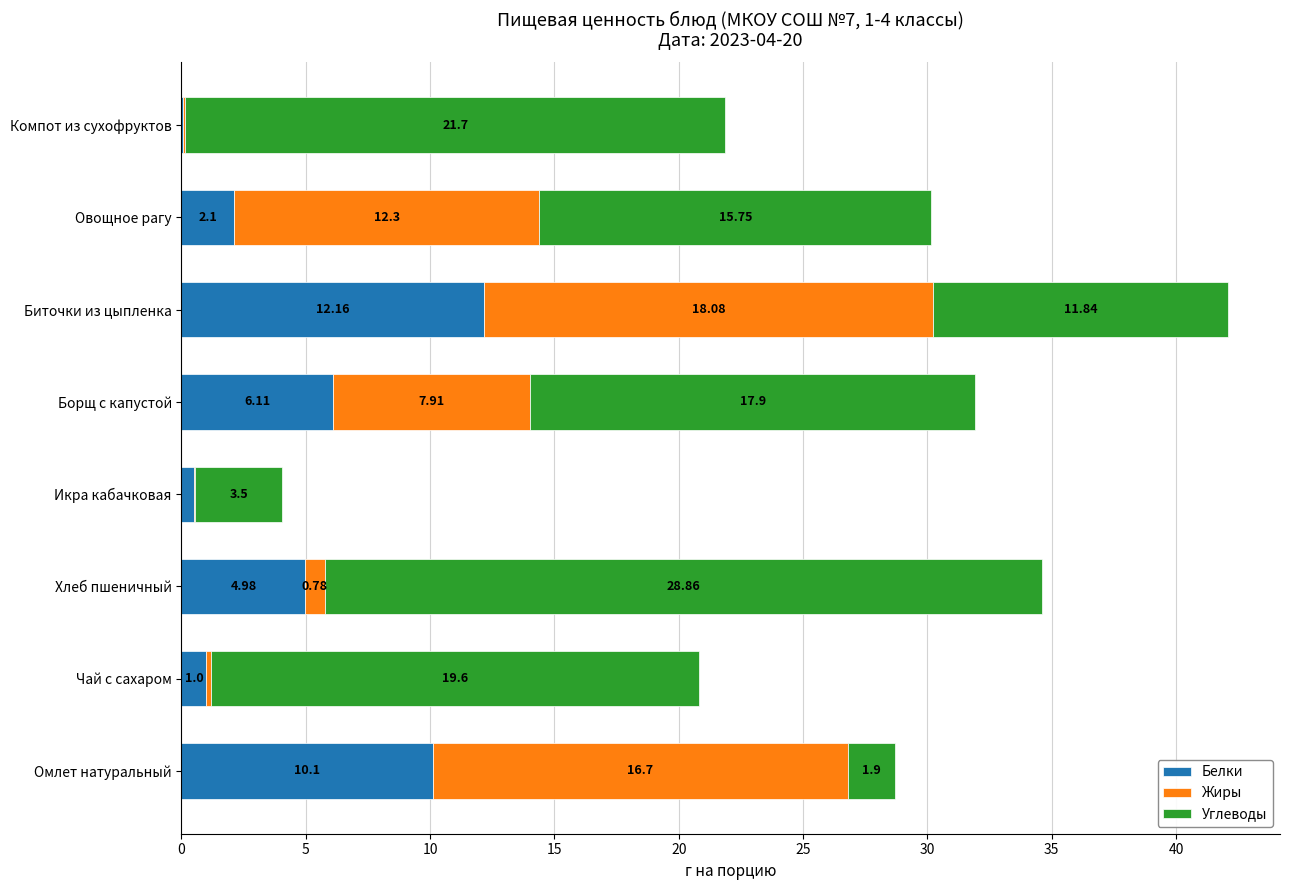

At which label does Белки reach its peak?

Биточки из цыпленка